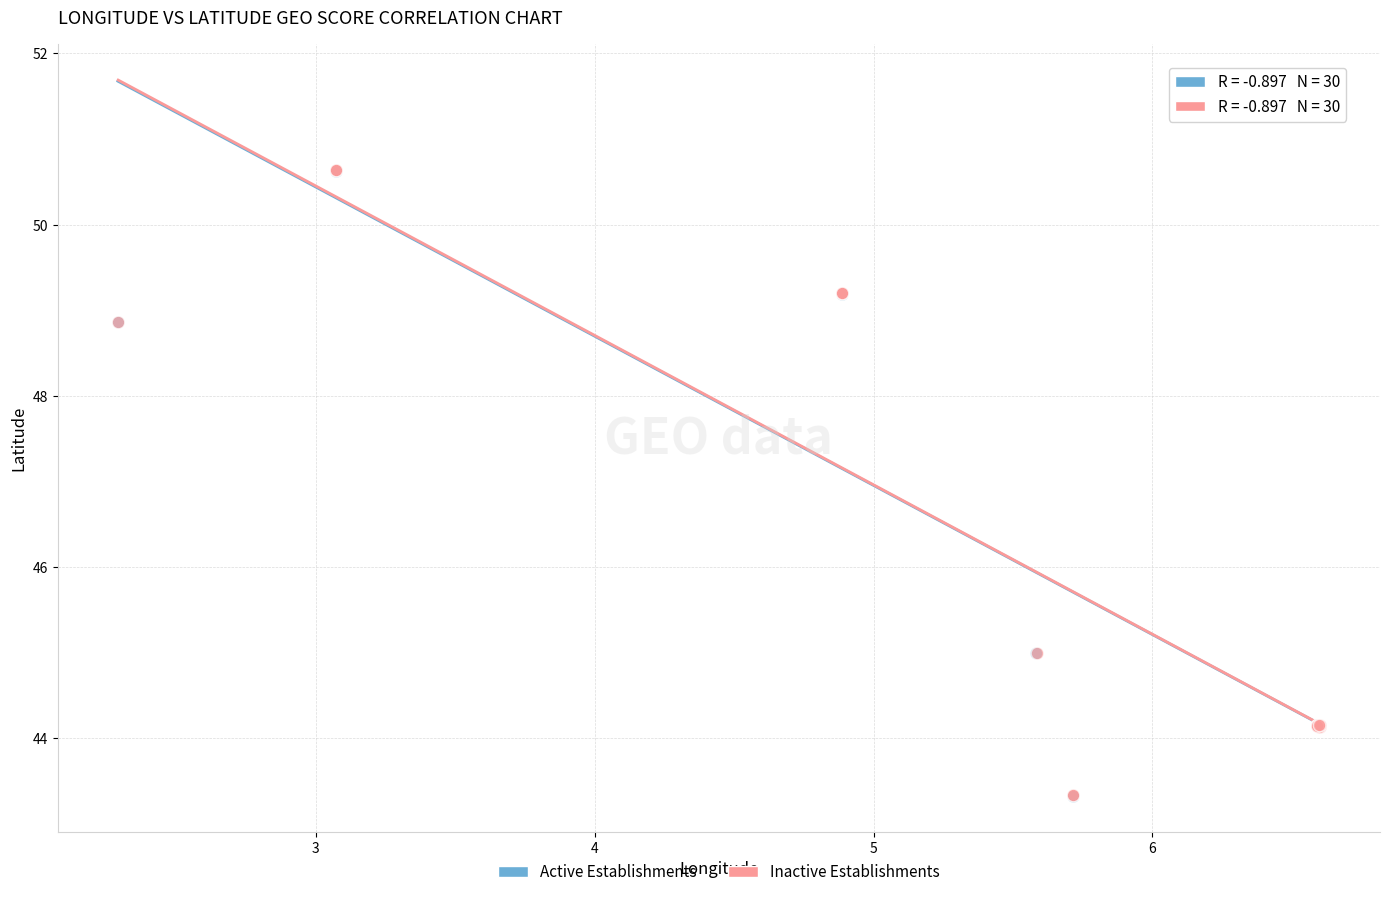

What are all the series names shown in the legend?

Active Establishments, Inactive Establishments